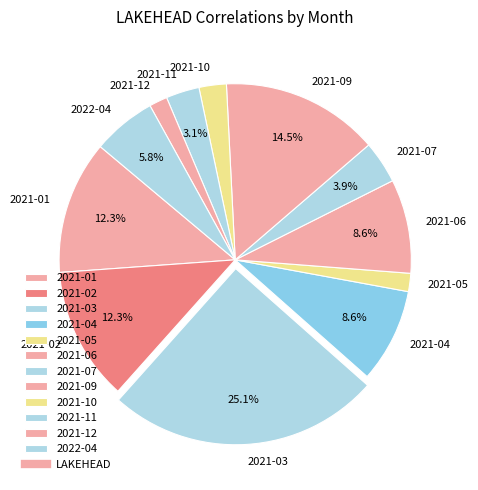

Which category has the biggest portion of the pie?

2021-03